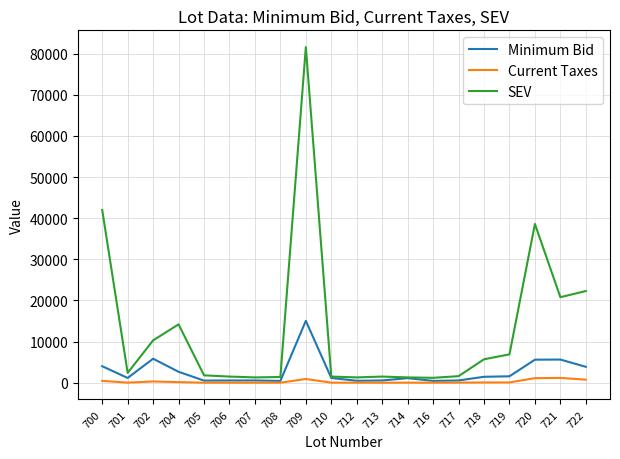

Rank the series by their maximum value, from lowest to highest.

Current Taxes, Minimum Bid, SEV